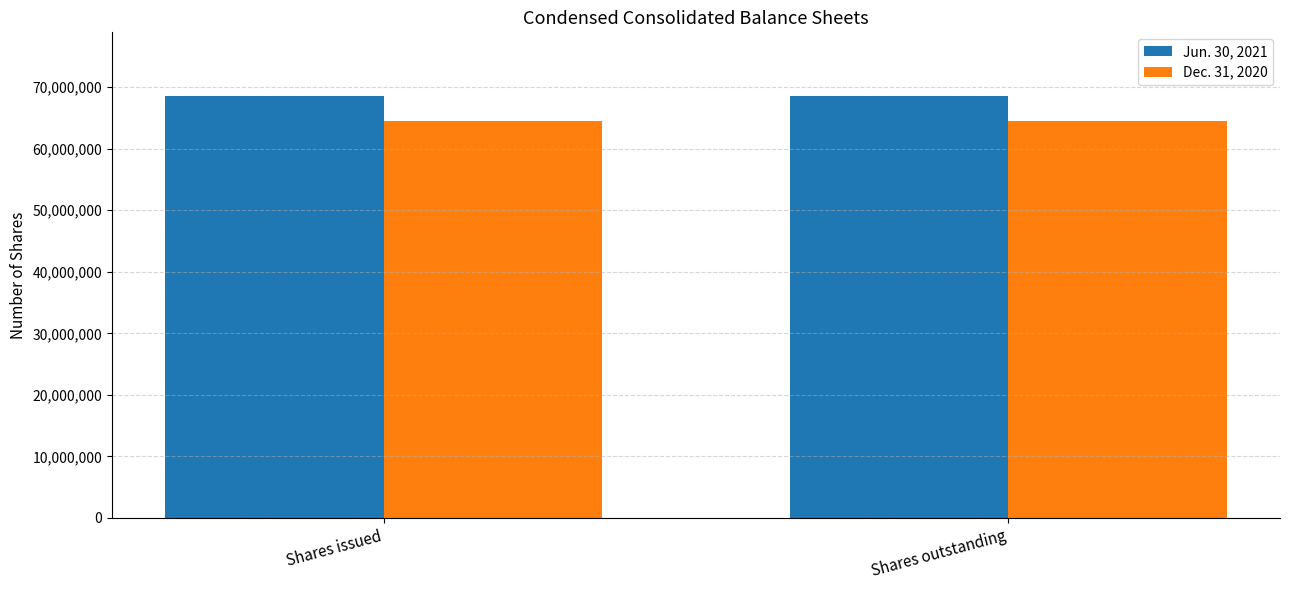

Reading left to right, what are all the values shown in this chart?

Jun. 30, 2021: Shares issued=68607326	Shares outstanding=68607326
Dec. 31, 2020: Shares issued=64461065	Shares outstanding=64461065